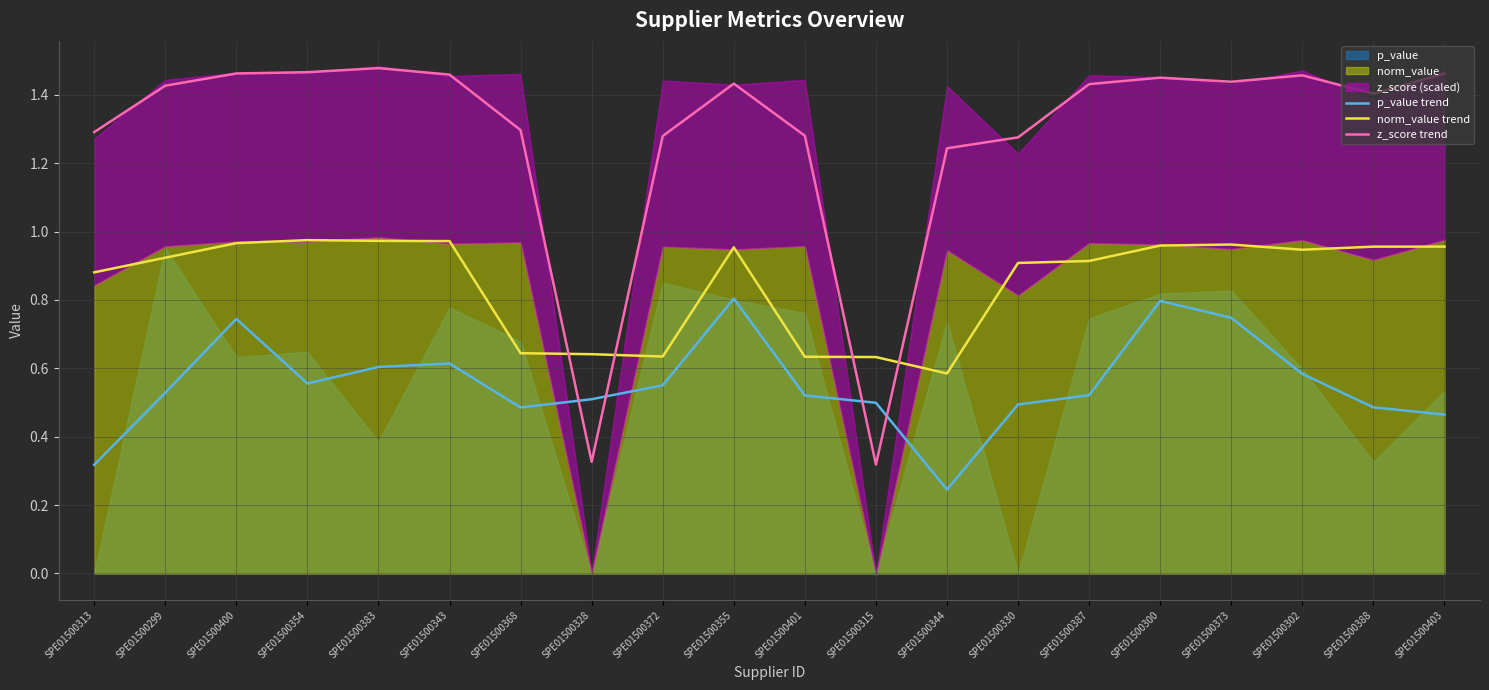

What is the label of the 16th point from the right?

SPE01500383